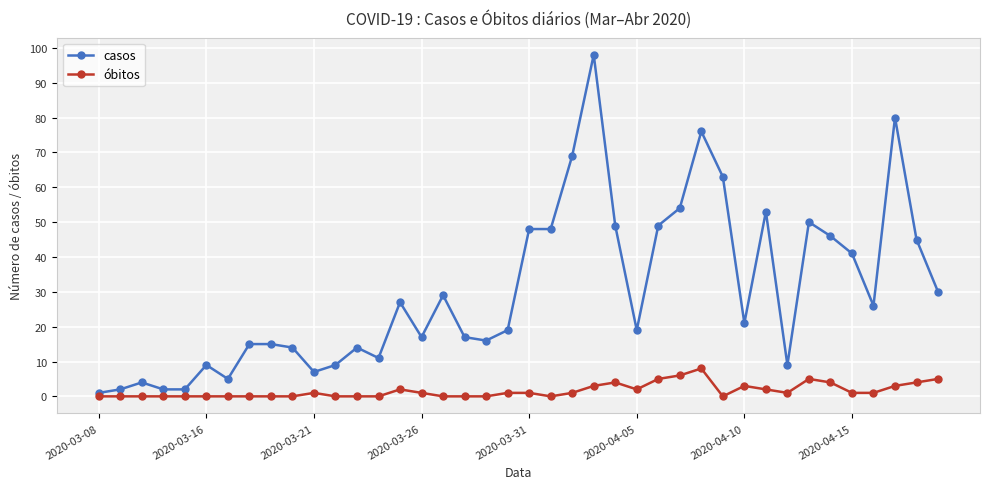

Which series has the largest range (max minus min)?

casos